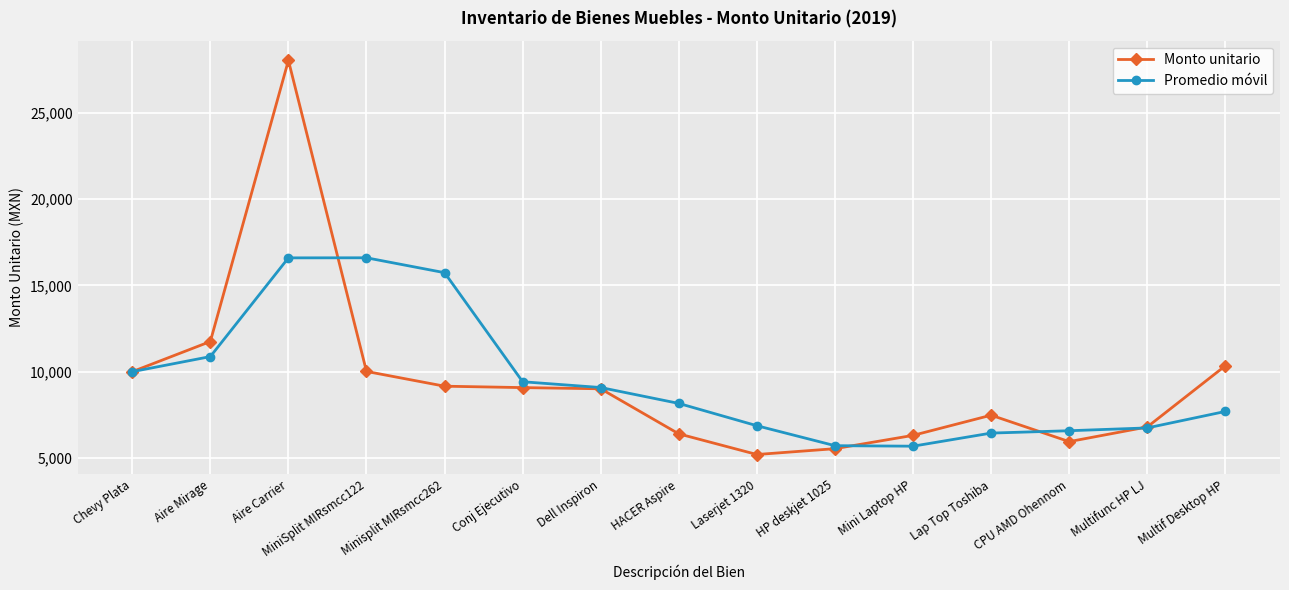

What value does the Monto unitario series have at MiniSplit MIRsmcc122?

10013.2